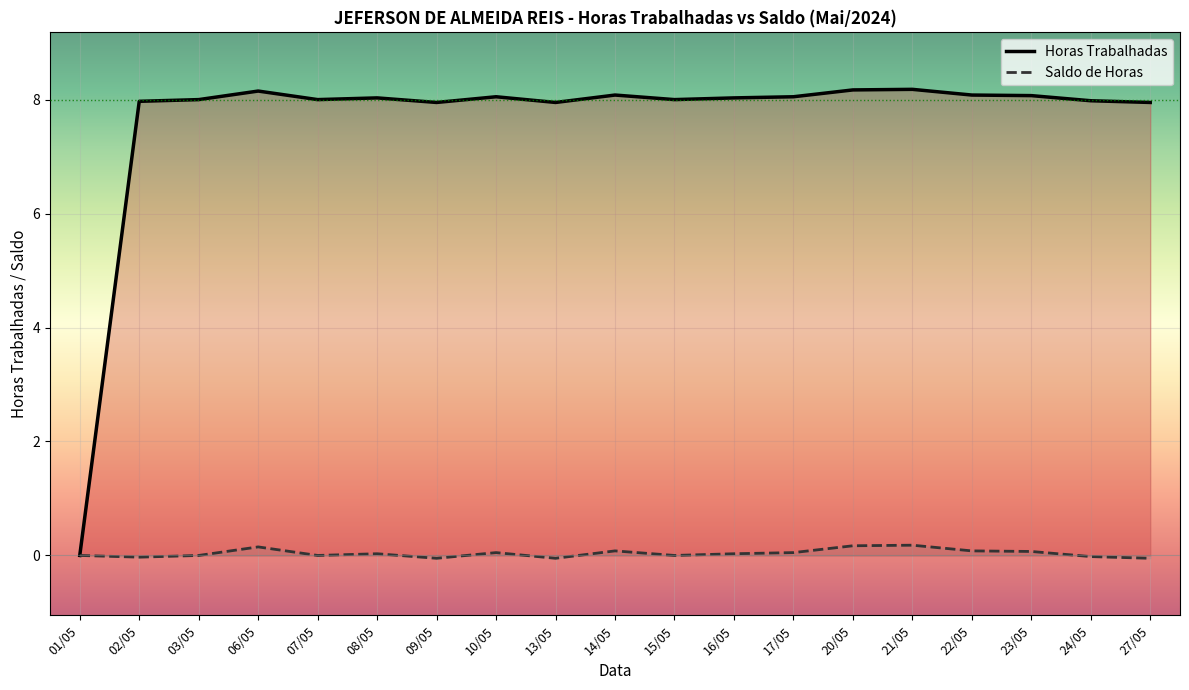

How many values in the Horas Trabalhadas series exceed 8?

10